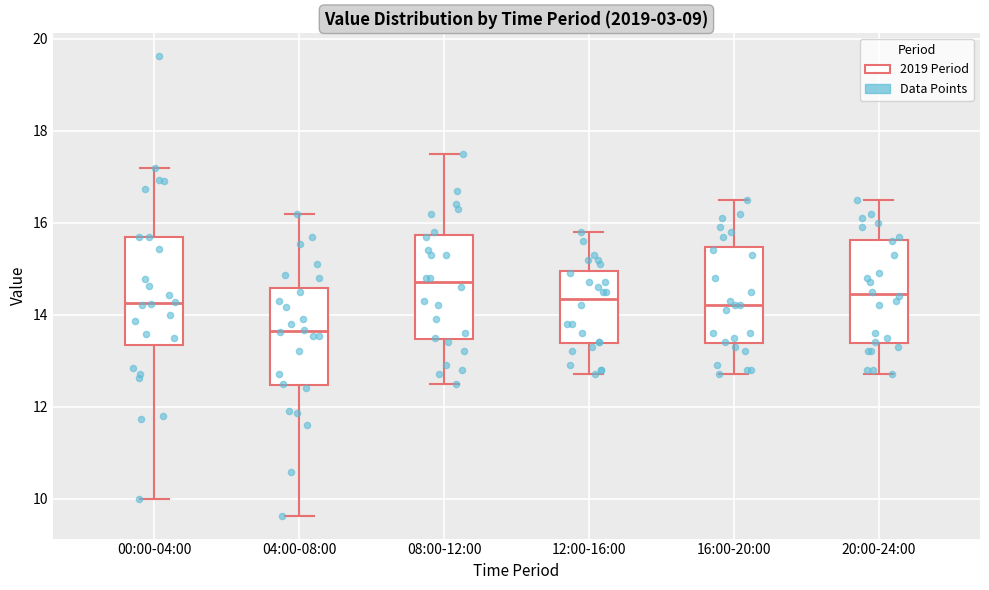

Where does the lower whisker of the box for 20:00-24:00 end on the y-axis? The values are not printed on the chart, so give them approximately, as read against the axis.

12.8